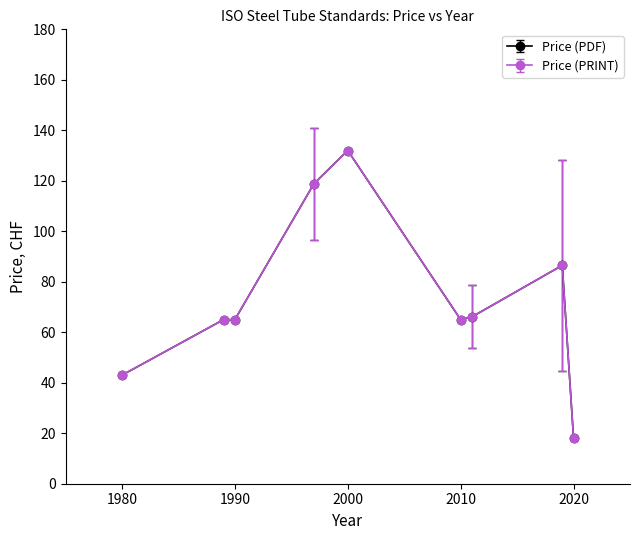

Does the chart have visible grid lines?

No